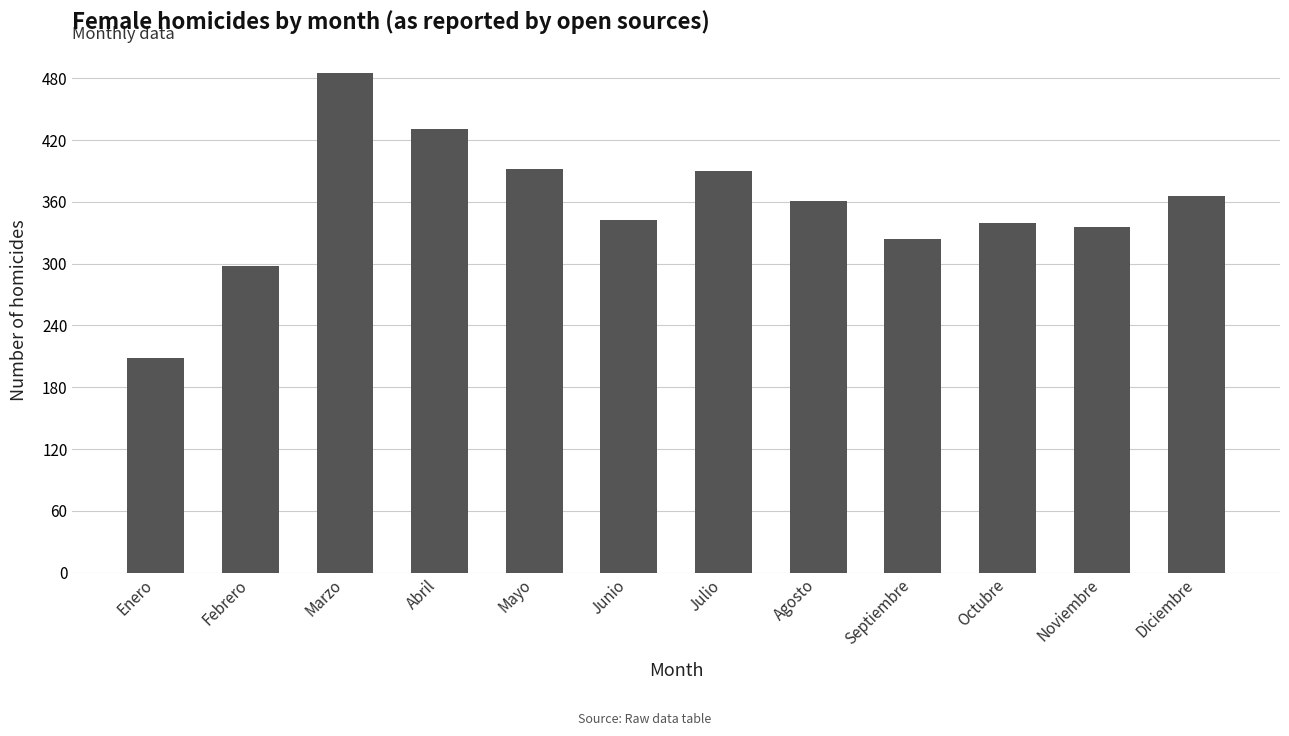

Are the bars horizontal?

No